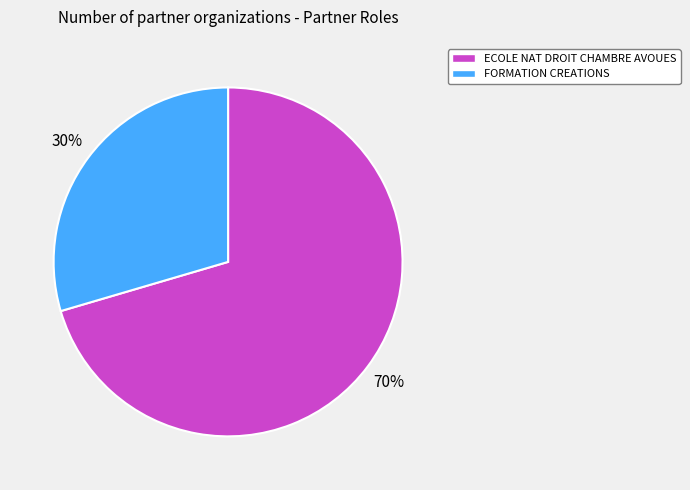

To the nearest percent, what is the average slice percentage?

50%